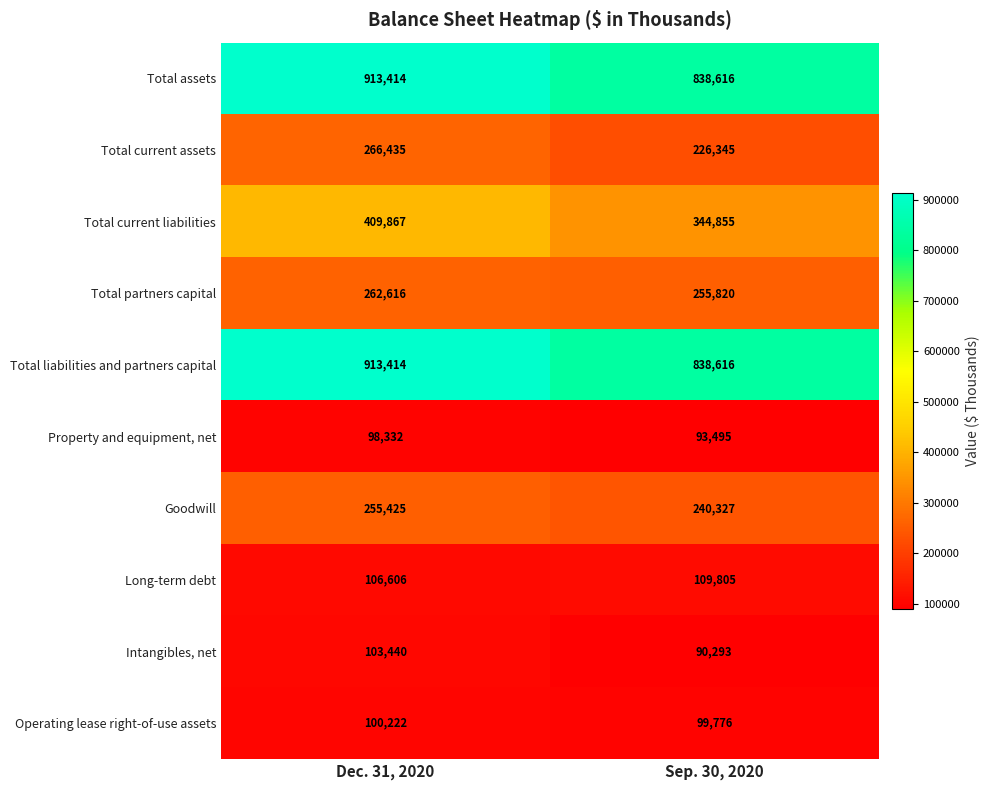

What is the difference between the maximum and minimum values in the Goodwill series?

15098